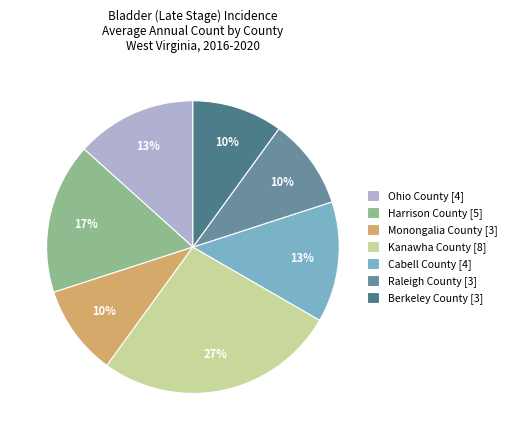

Is there any slice that represents more than half of the pie?

No